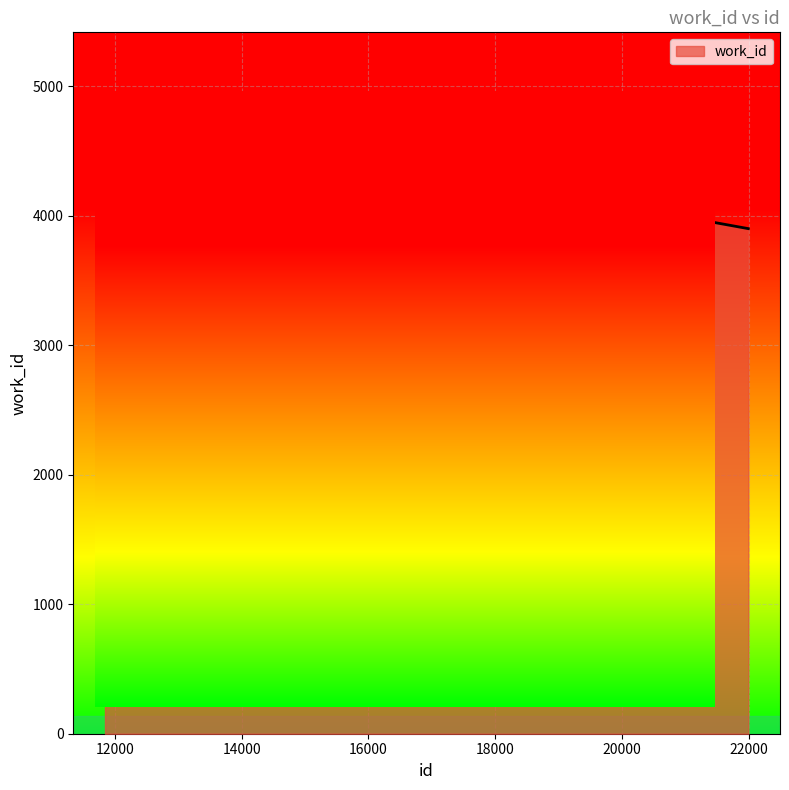

What is the smallest value displayed?

3900